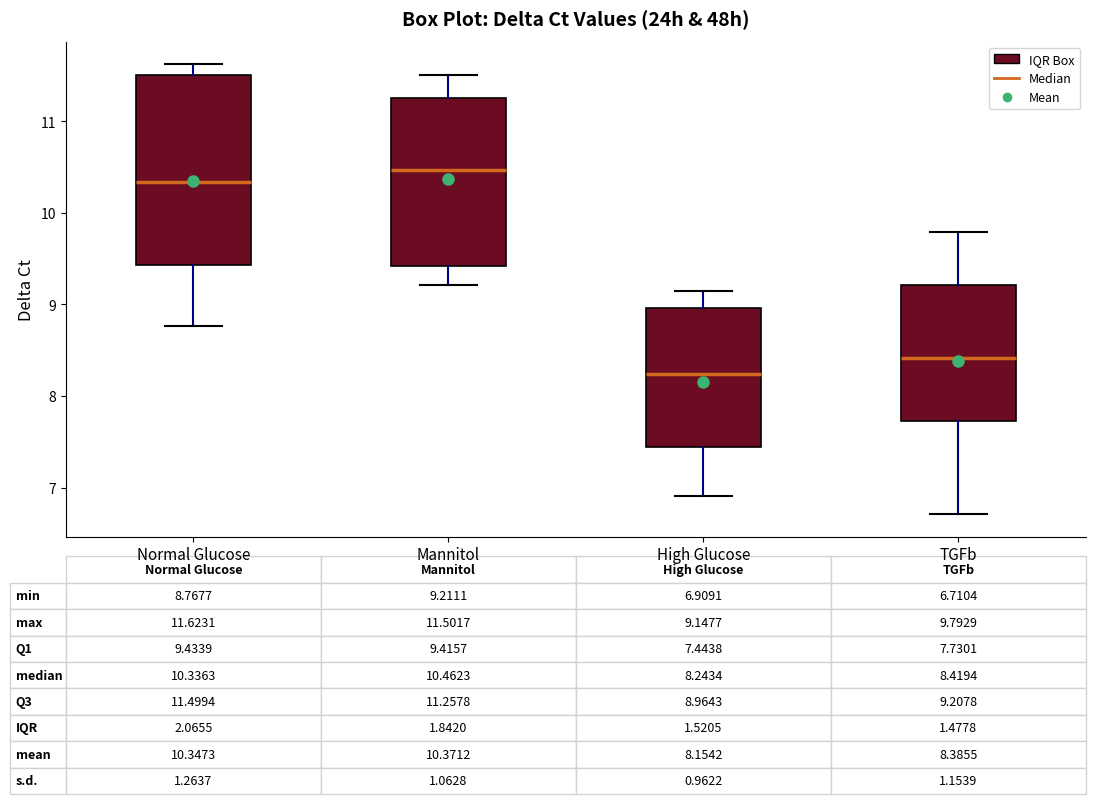

Which box has the highest median line?

Mannitol